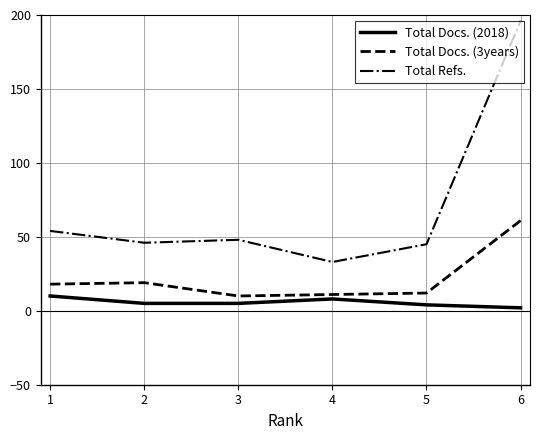

Rank the series by their average value, from lowest to highest.

Total Docs. (2018), Total Docs. (3years), Total Refs.